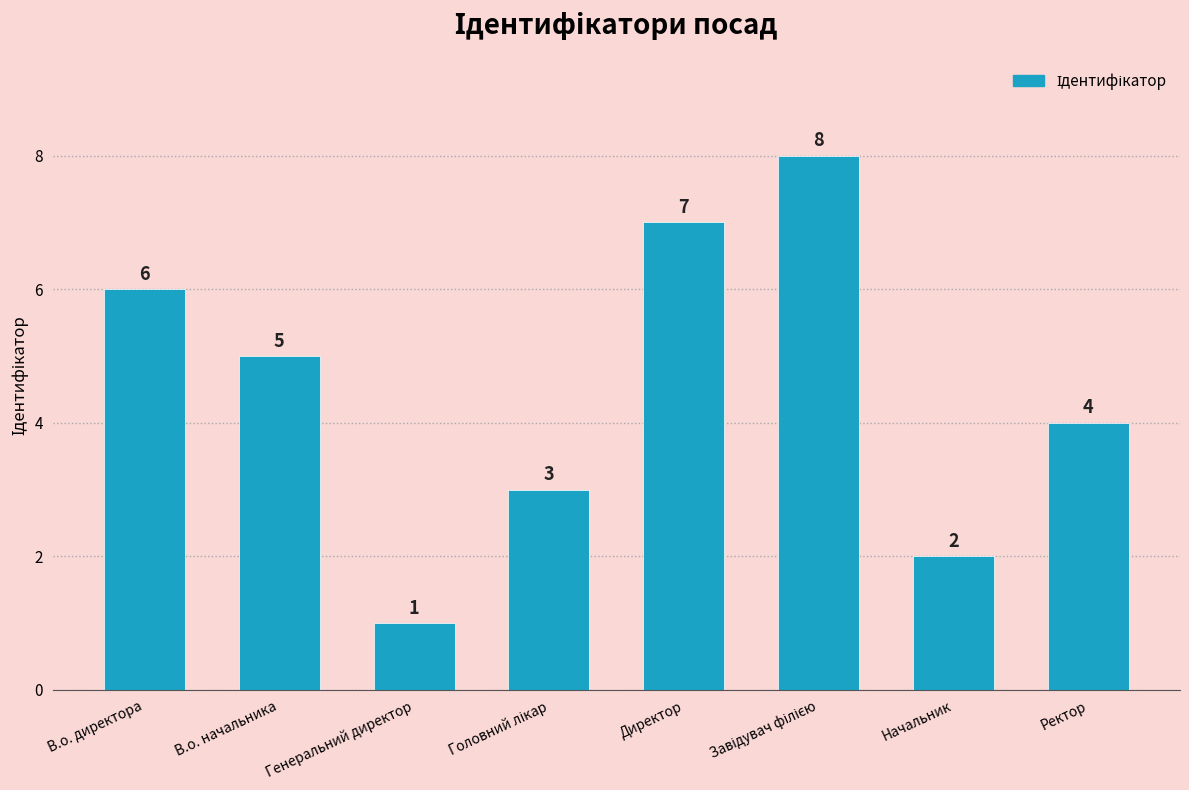

How many bars are there in total?

8